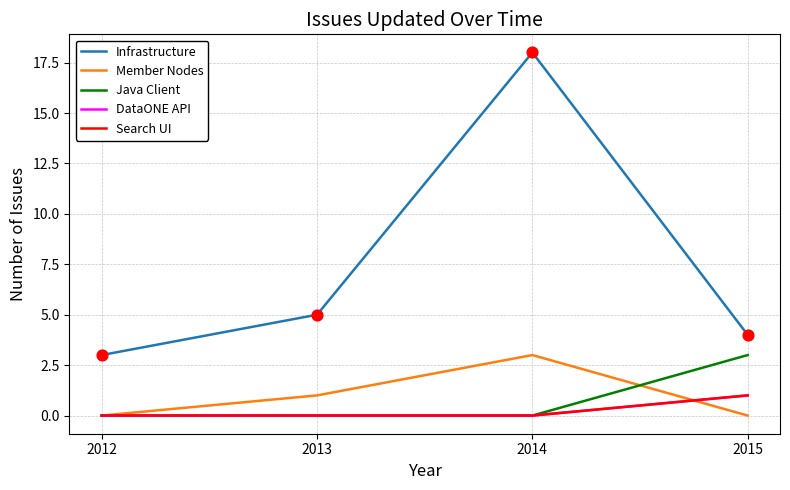

At how many categories does at least one series exceed 3?

3